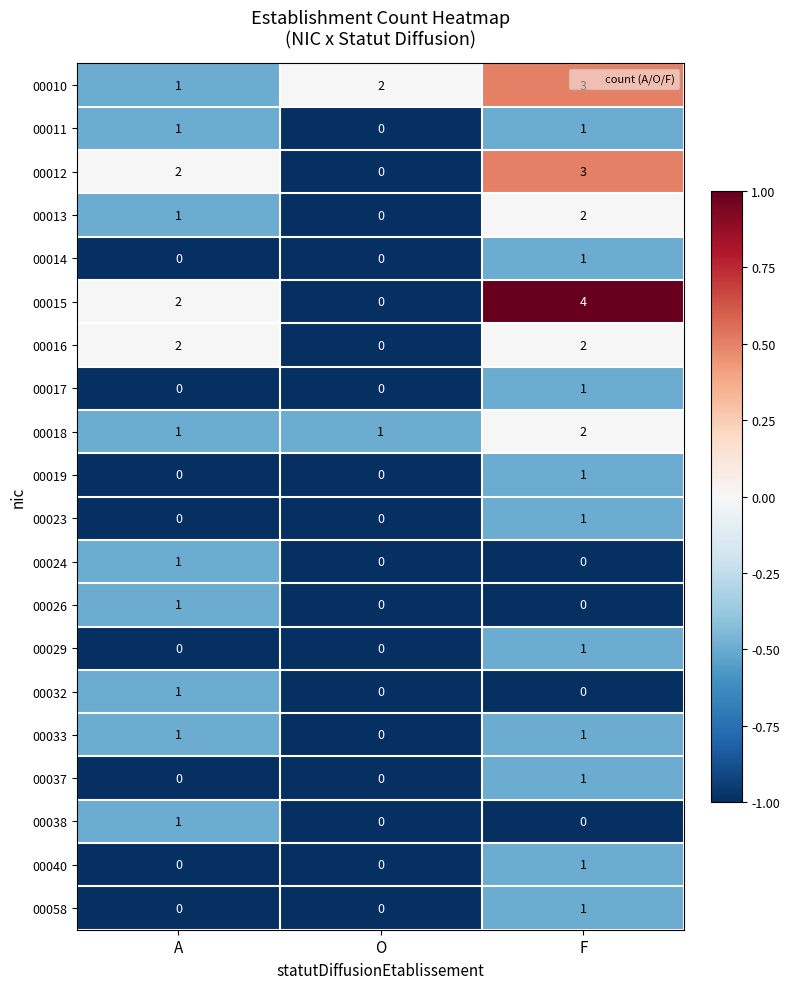

What is the spread (max minus min) of values at F?

4